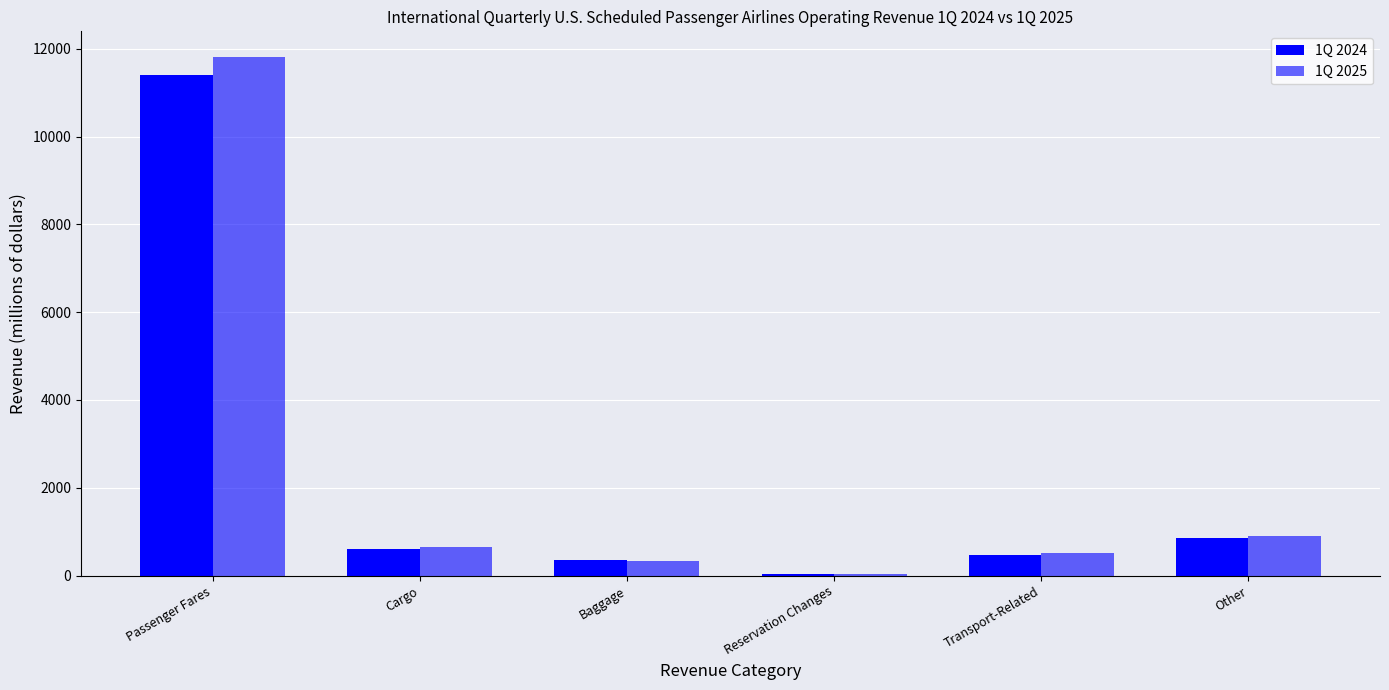

How many series are shown in this chart?

2